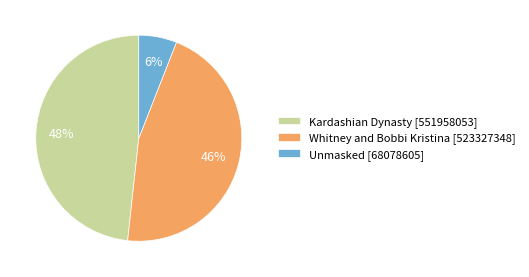

How many segments does this pie chart have?

3